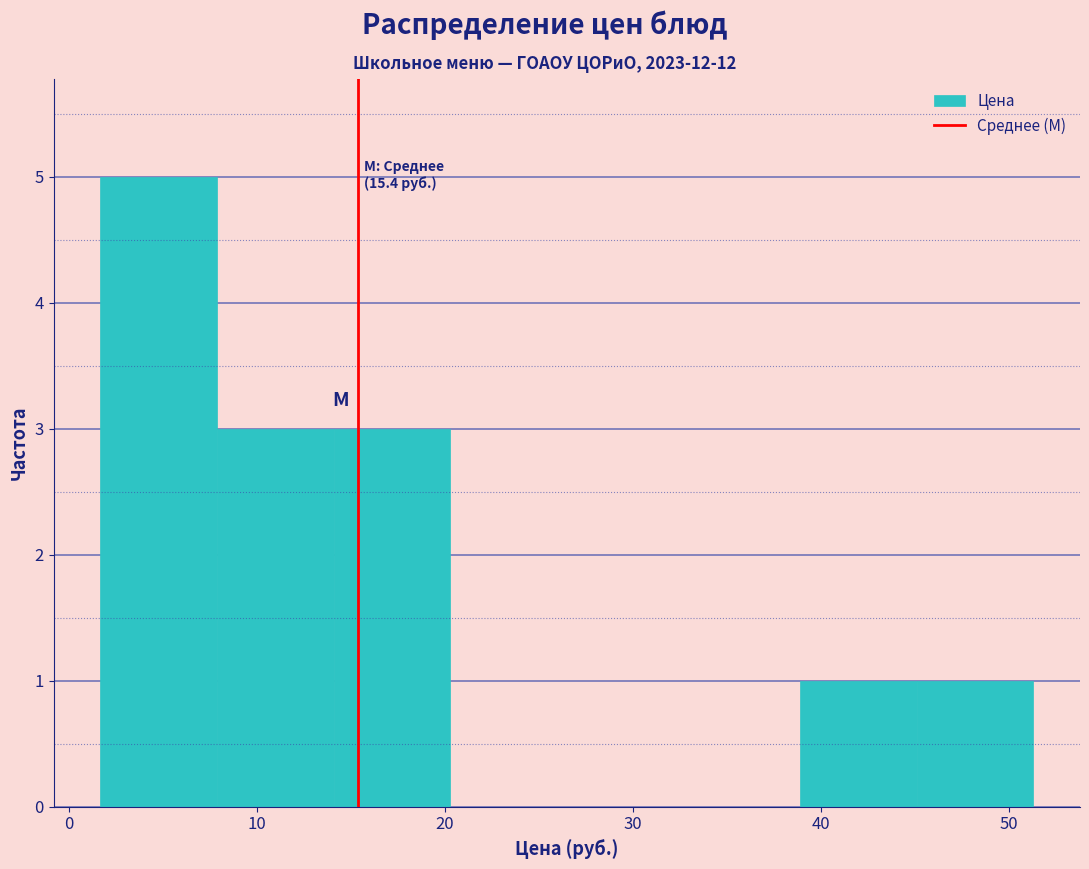

Over which range of the x-axis is the bar tallest?

2 to 8